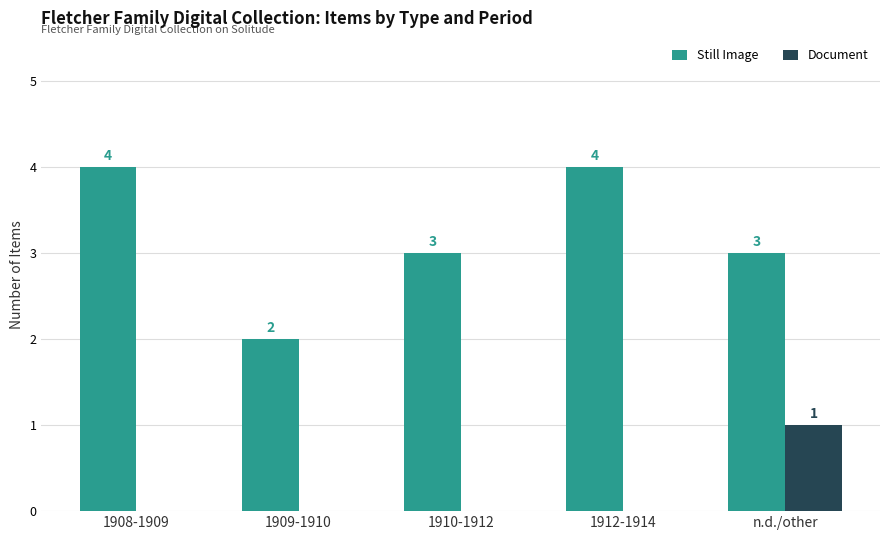

Where does the Still Image series first go above 3?

1908-1909